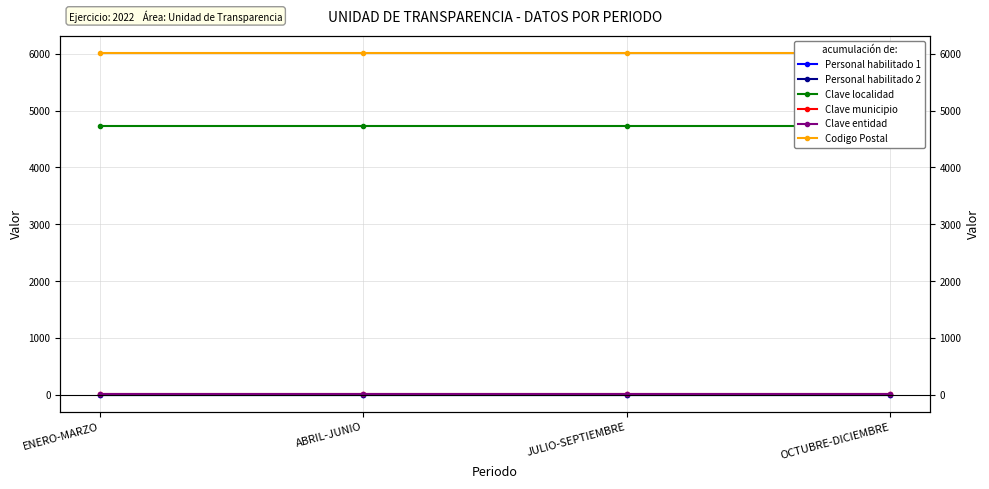

List the series in order of their peak value, highest first.

Codigo Postal, Clave localidad, Clave municipio, Clave entidad, Personal habilitado 2, Personal habilitado 1